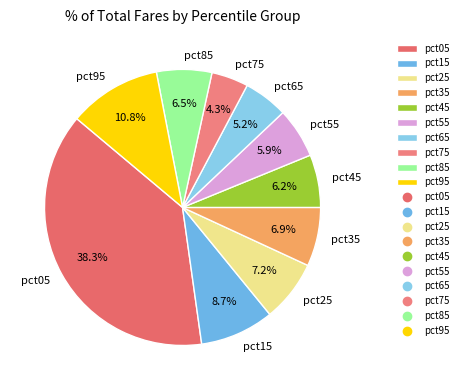

To the nearest percent, what is the difference between the pct65 and pct05 slice percentages?

33%